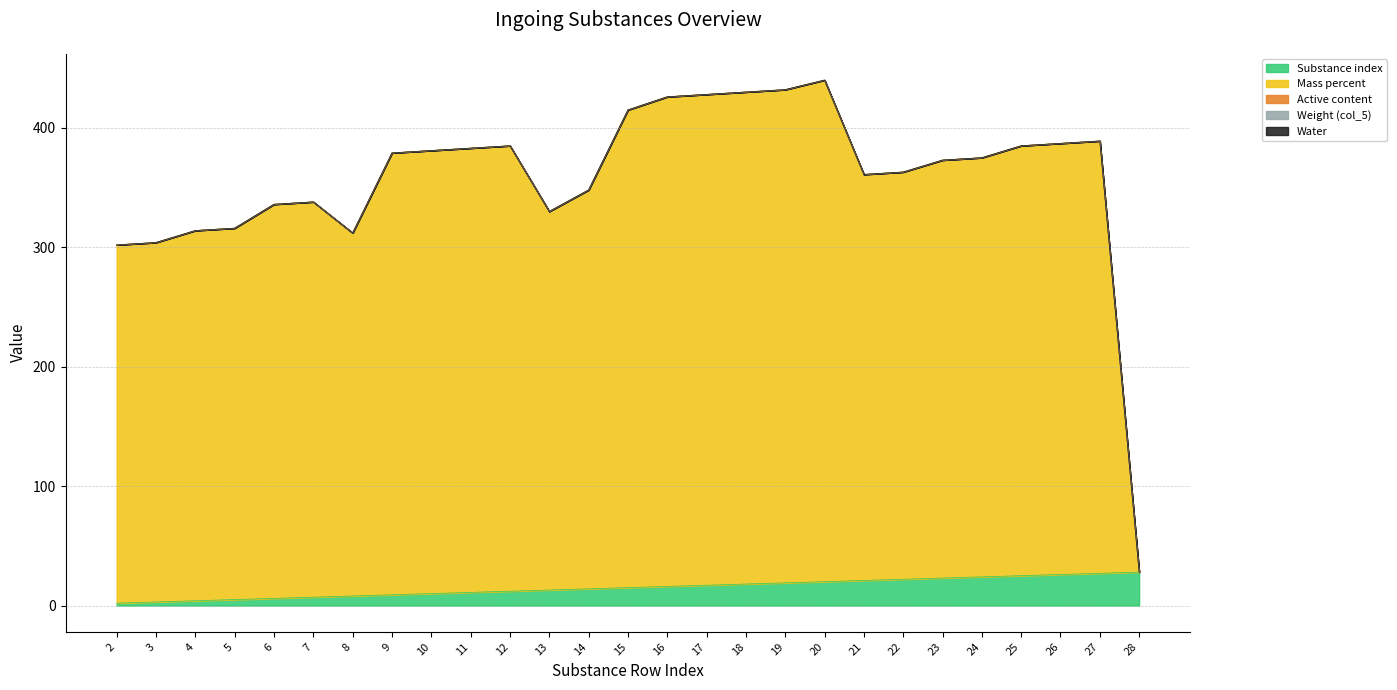

Which category has the highest value in the Weight (col_5) series?

2